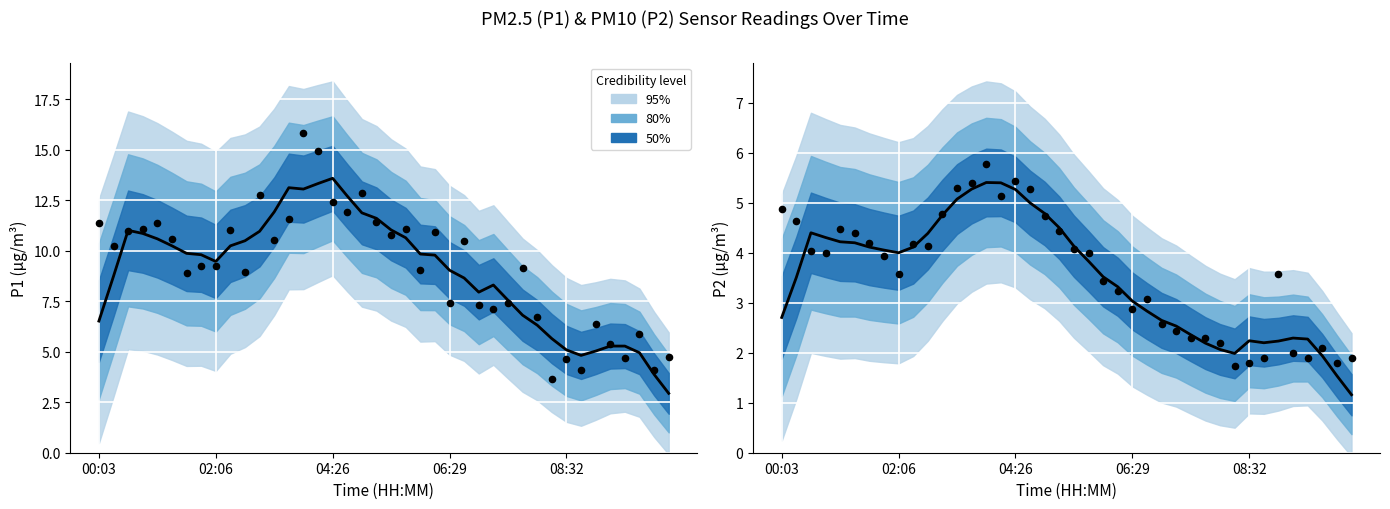

Is the value of Observed (P2) at 21 greater than the value of Predicted (P1) at 26?

No